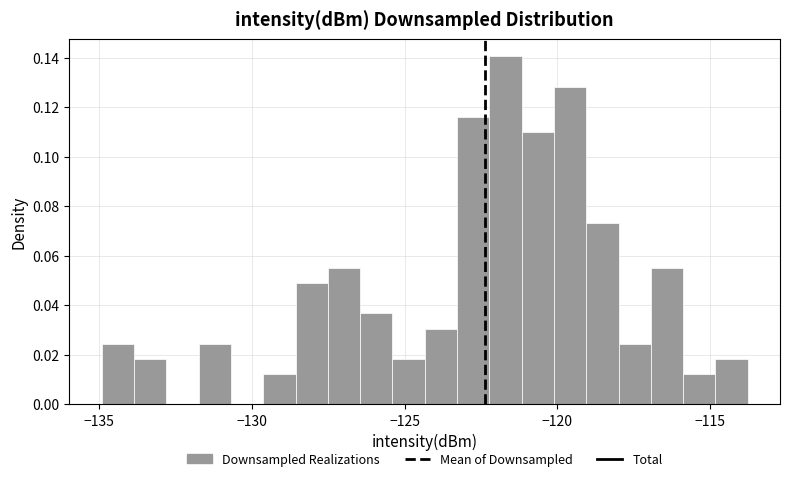

Read against the x-axis, roughly where is the centre of the tallest bar?

-121.5